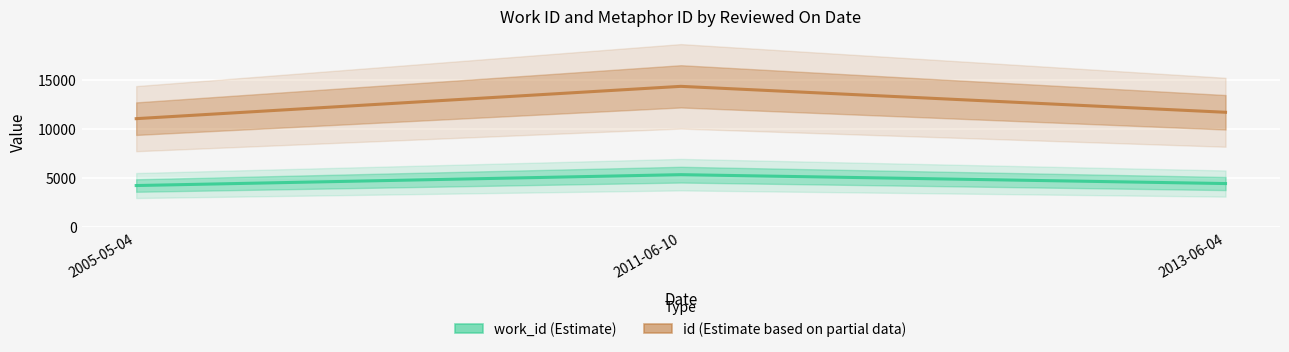

What is the label of the 2nd point from the right?

2011-06-10